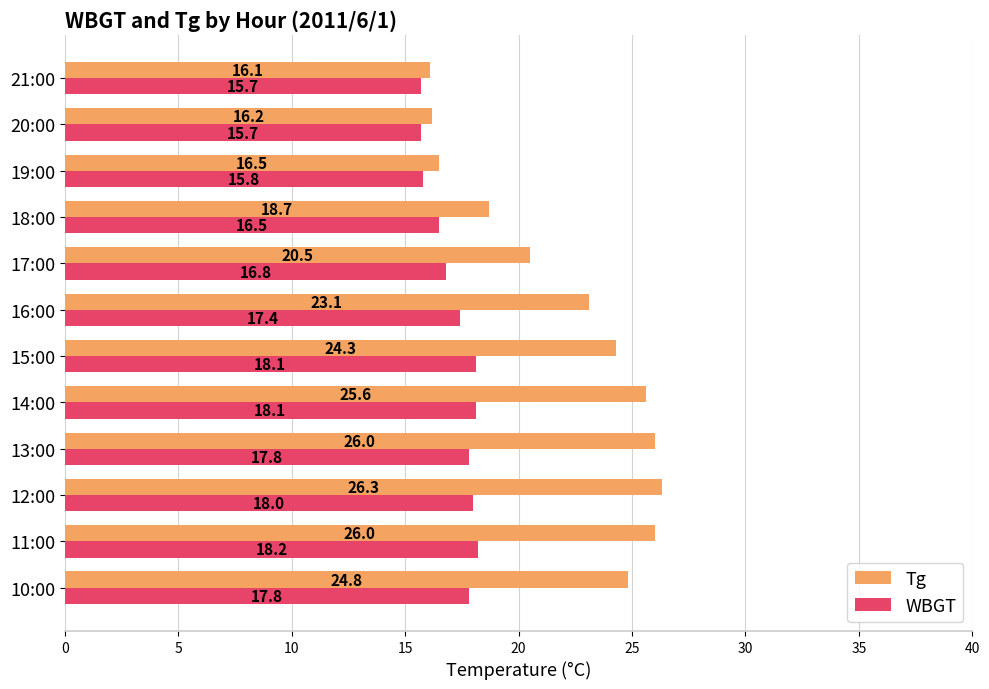

At 17:00, list the series in order from largest to smallest.

Tg, WBGT